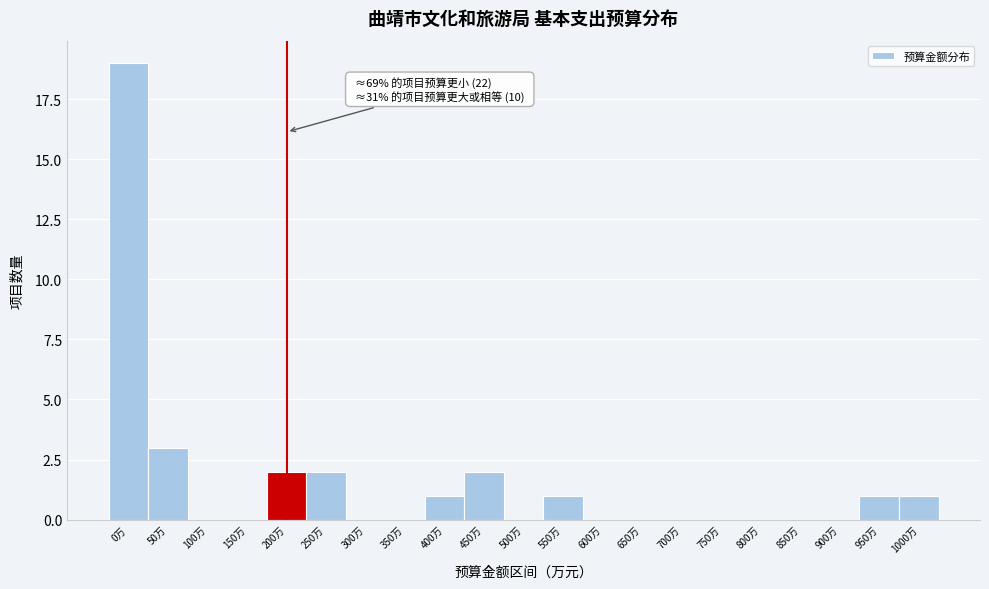

Reading left to right, what are all the values shown in this chart?

0万=19	50万=3	100万=0	150万=0	200万=2	250万=2	300万=0	350万=0	400万=1	450万=2	500万=0	550万=1	600万=0	650万=0	700万=0	750万=0	800万=0	850万=0	900万=0	950万=1	1000万=1